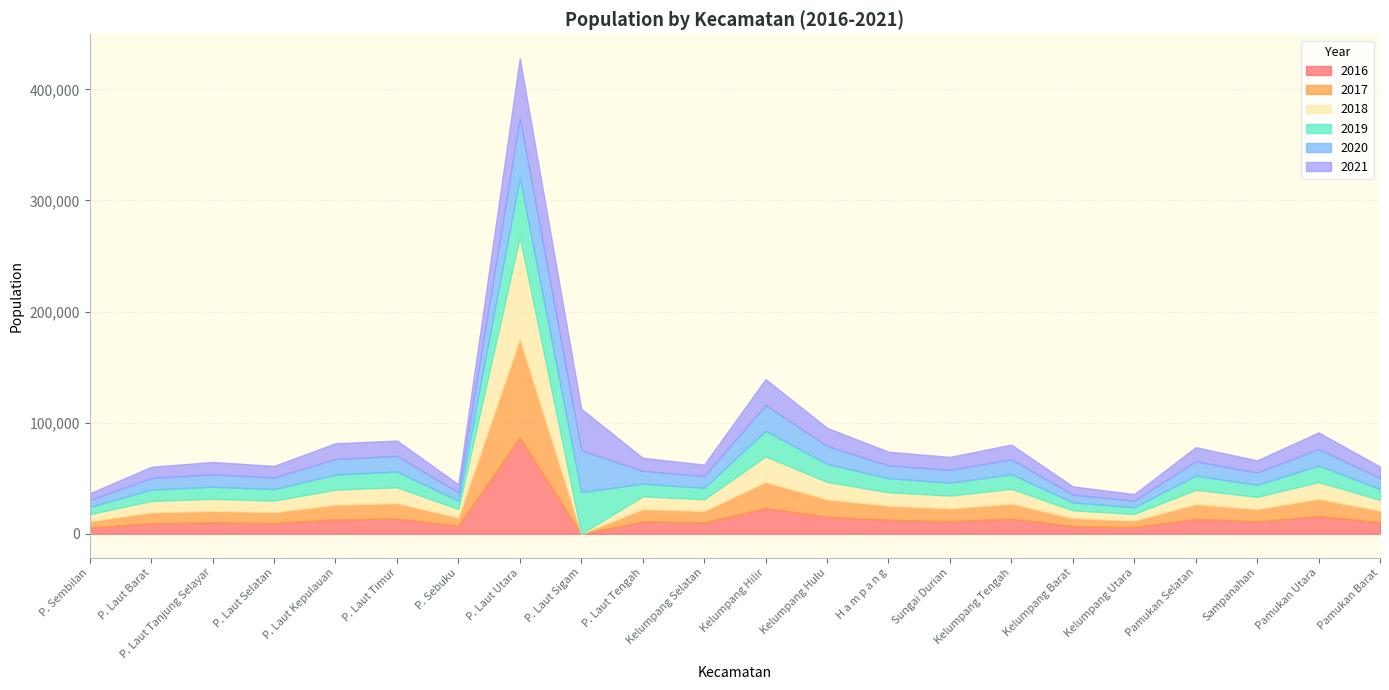

What value does the 2018 series have at Kelumpang Hilir?

22950